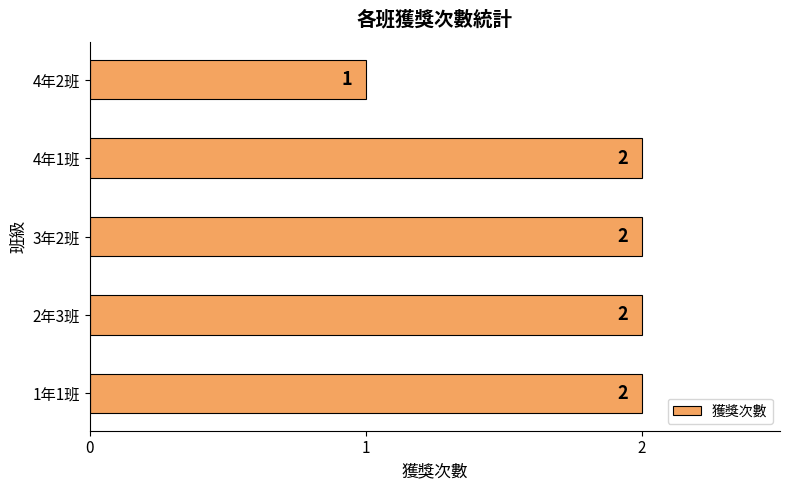

Which category has the lowest value across all series?

4年2班